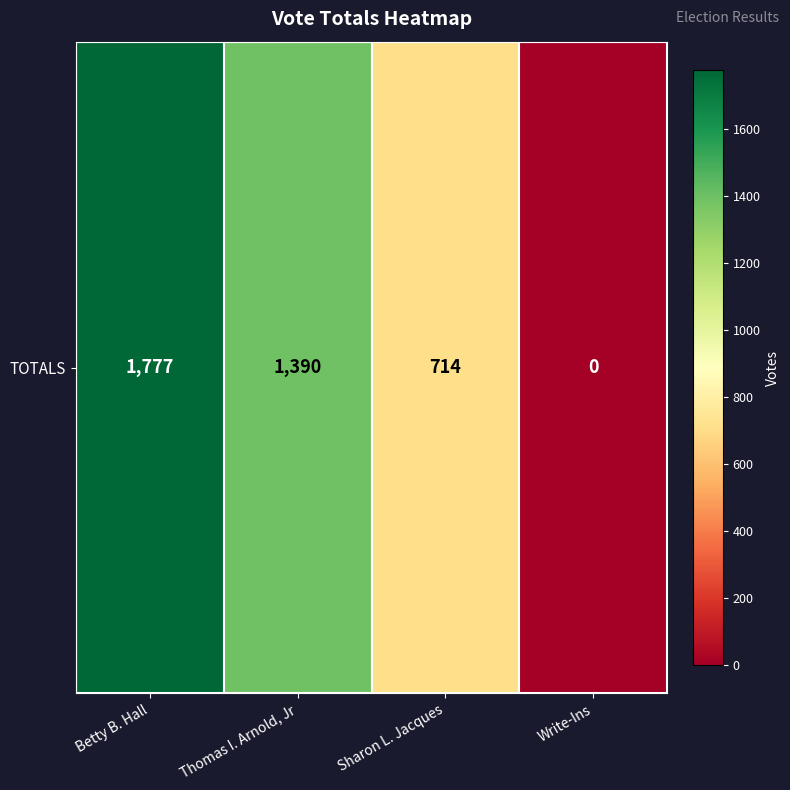

What is the sum of the values at Sharon L. Jacques and Write-Ins?

714